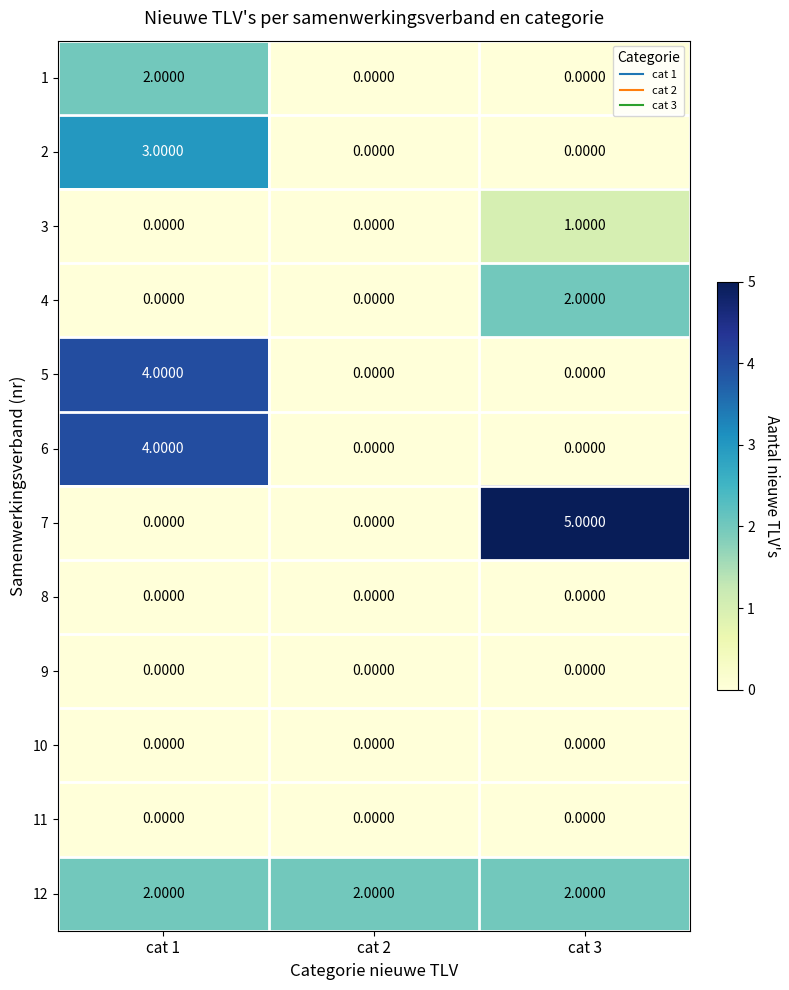

What is the total value across all series at cat 1?

15